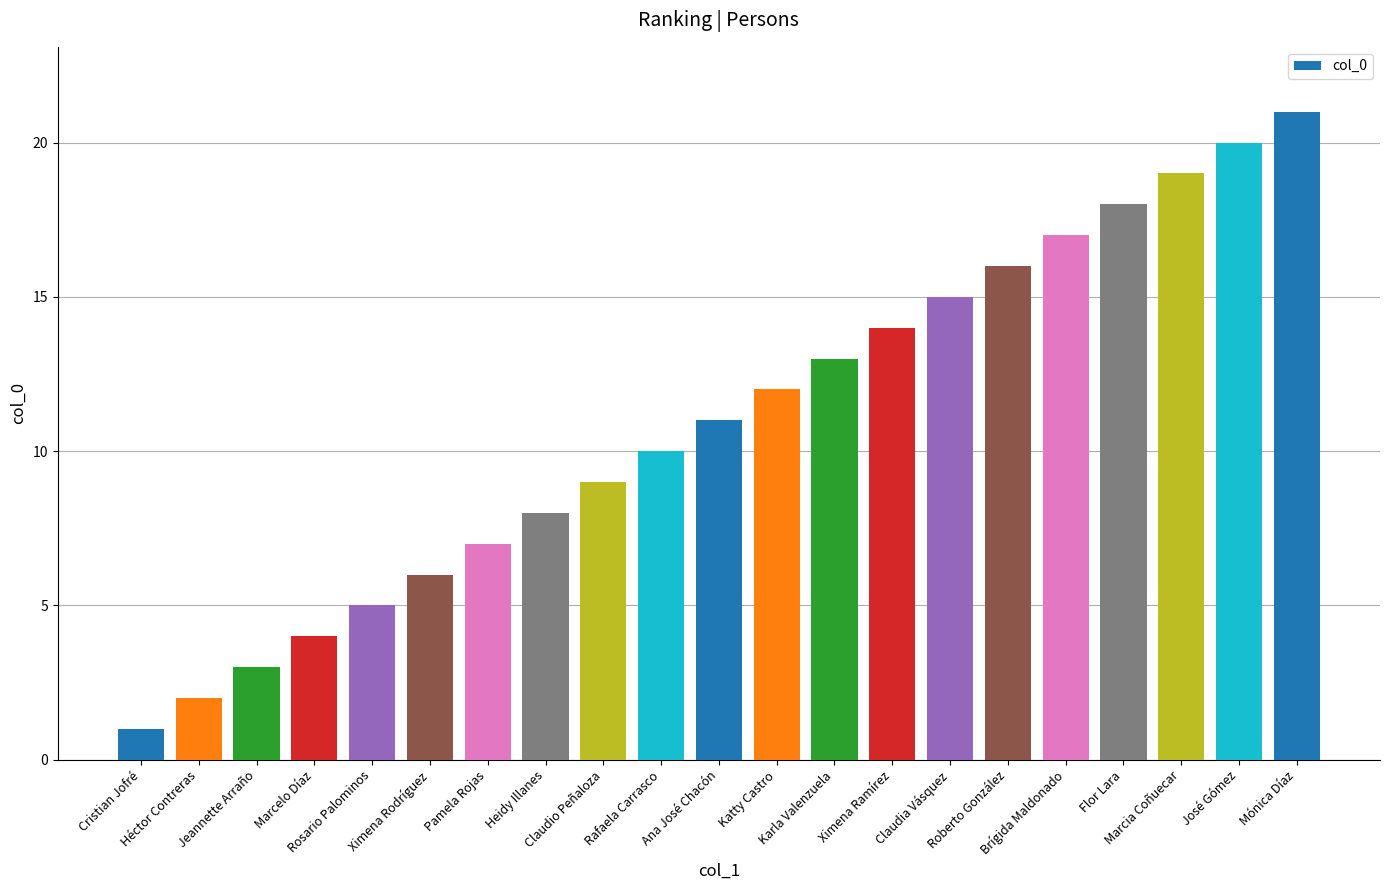

Reading left to right, transcribe all the data shown in this chart.

Cristian Jofré=1	Héctor Contreras=2	Jeannette Arraño=3	Marcelo Díaz=4	Rosario Palominos=5	Ximena Rodríguez=6	Pamela Rojas=7	Heidy Illanes=8	Claudio Peñaloza=9	Rafaela Carrasco=10	Ana José Chacón=11	Katty Castro=12	Karla Valenzuela=13	Ximena Ramírez=14	Claudia Vásquez=15	Roberto González=16	Brígida Maldonado=17	Flor Lara=18	Marcia Coñuecar=19	José Gómez=20	Mónica Díaz=21